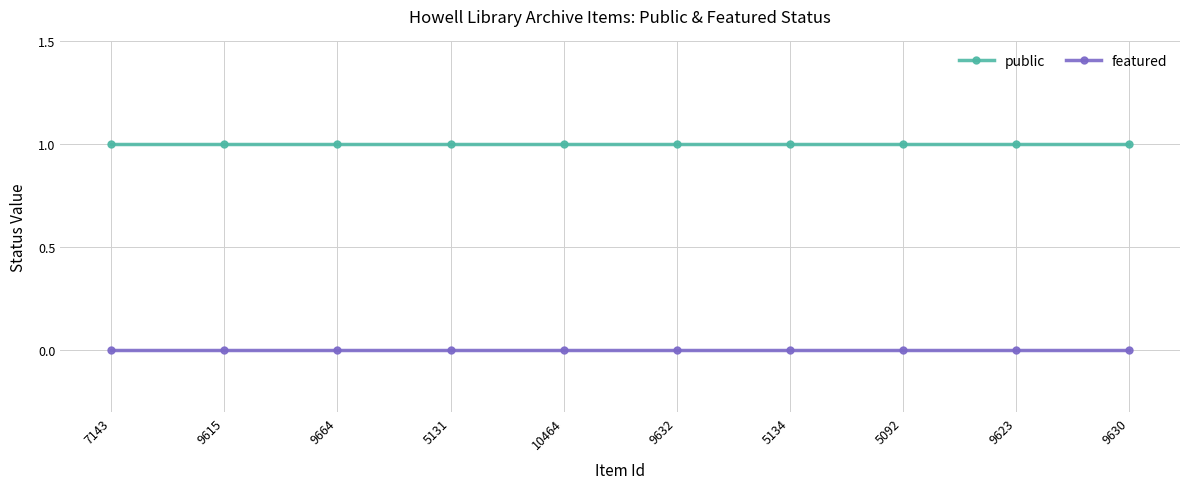

True or false: public has a value of 1 at 5134.

True